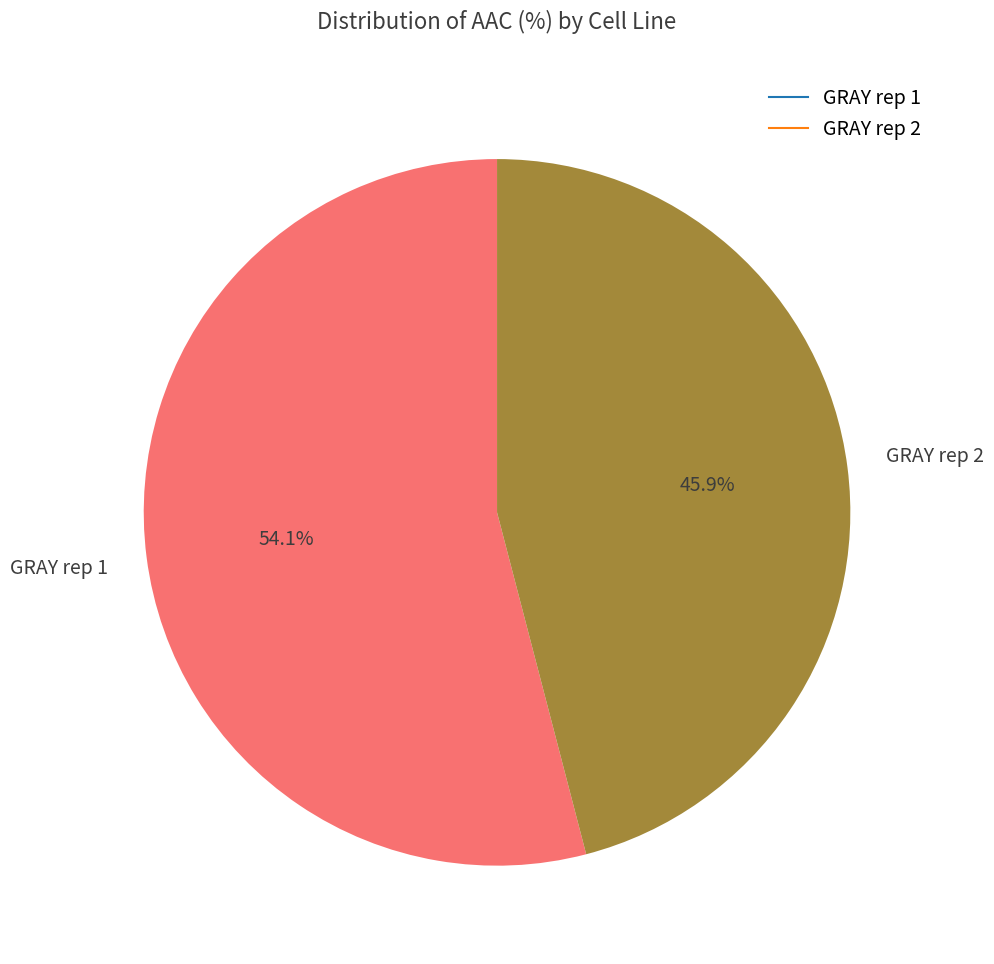

How much of the chart is everything except GRAY rep 2?

54.1%